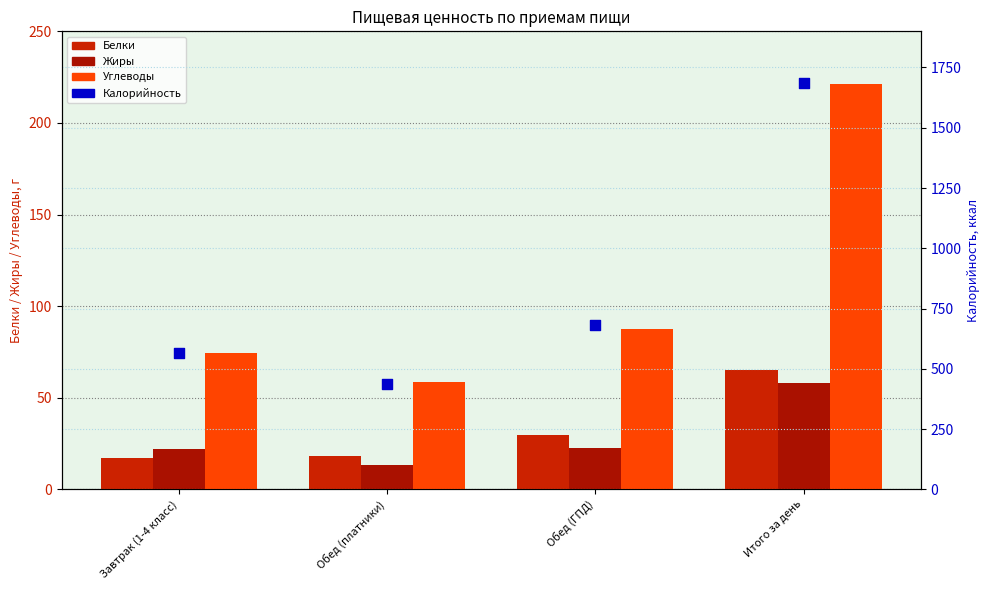

At which category is the sum across all series the highest?

Итого за день